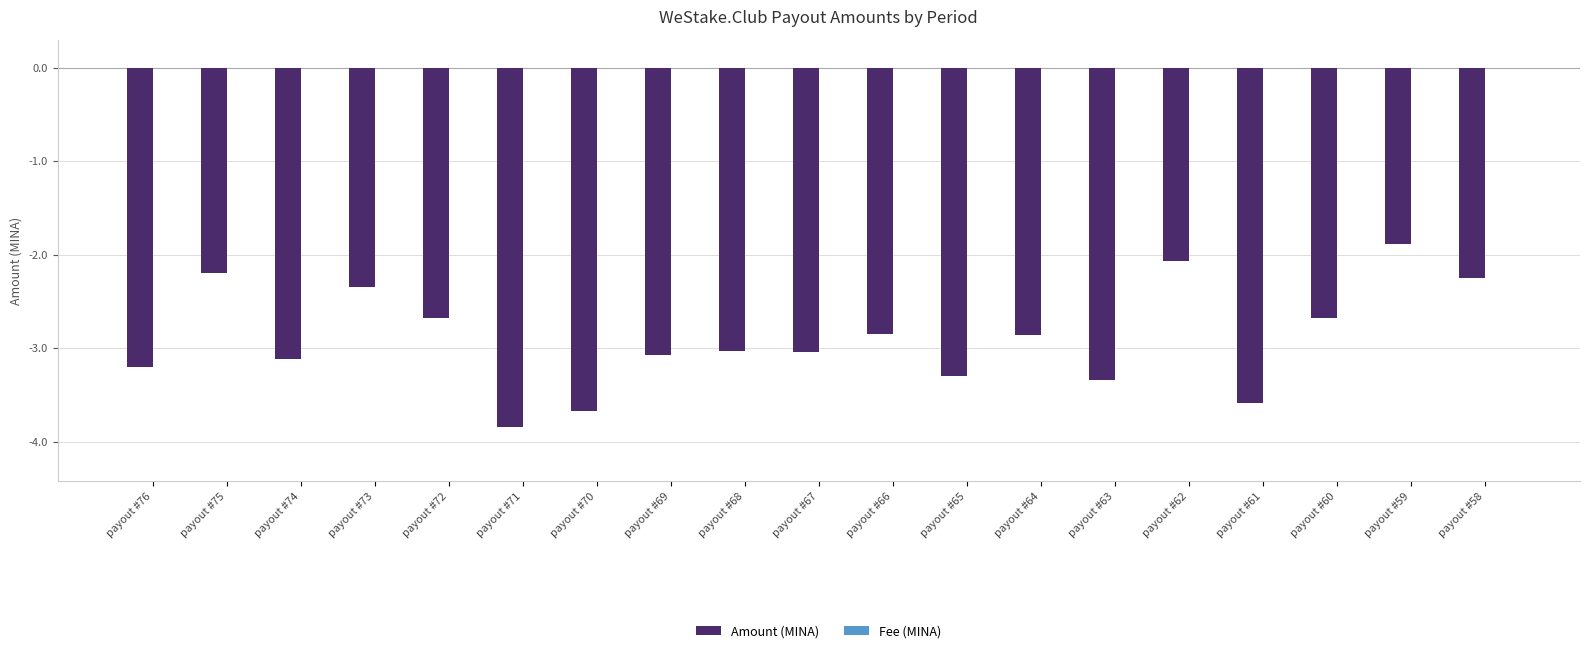

True or false: Amount (MINA) has a value of -3.8 at payout #72.

False